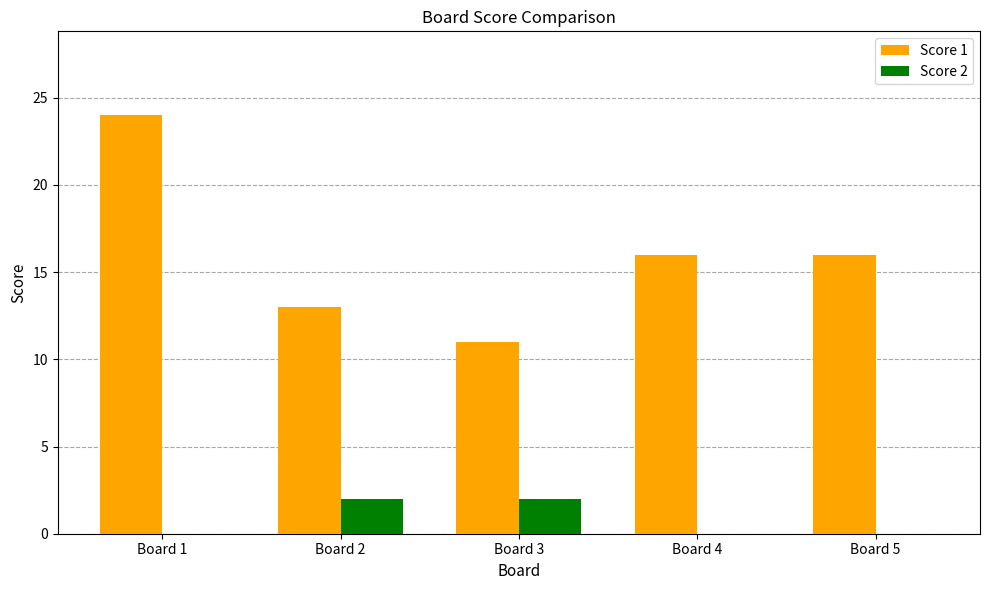

Which series has the largest range (max minus min)?

Score 1